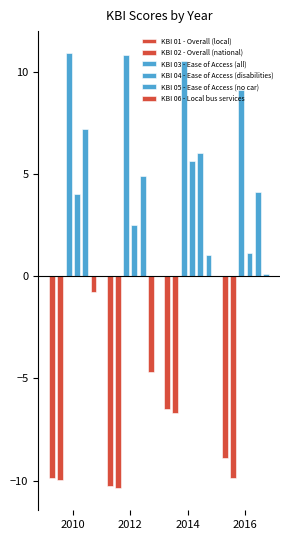

Where is KBI 05 - Ease of Access (no car) nearest to the value 5?

2012